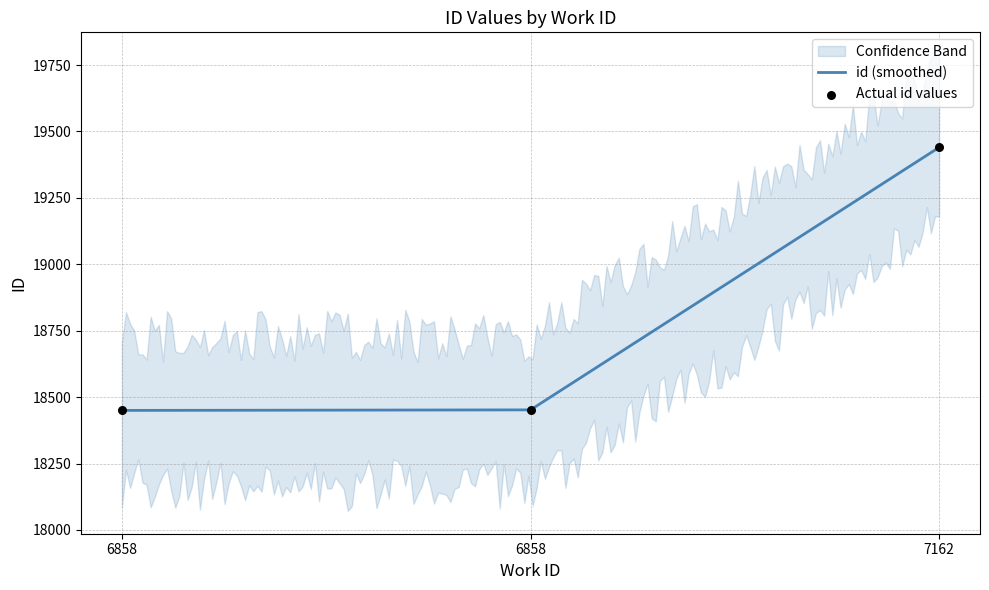

Approximately how many times larger is the value at 6858 compared to 6858?

1.0